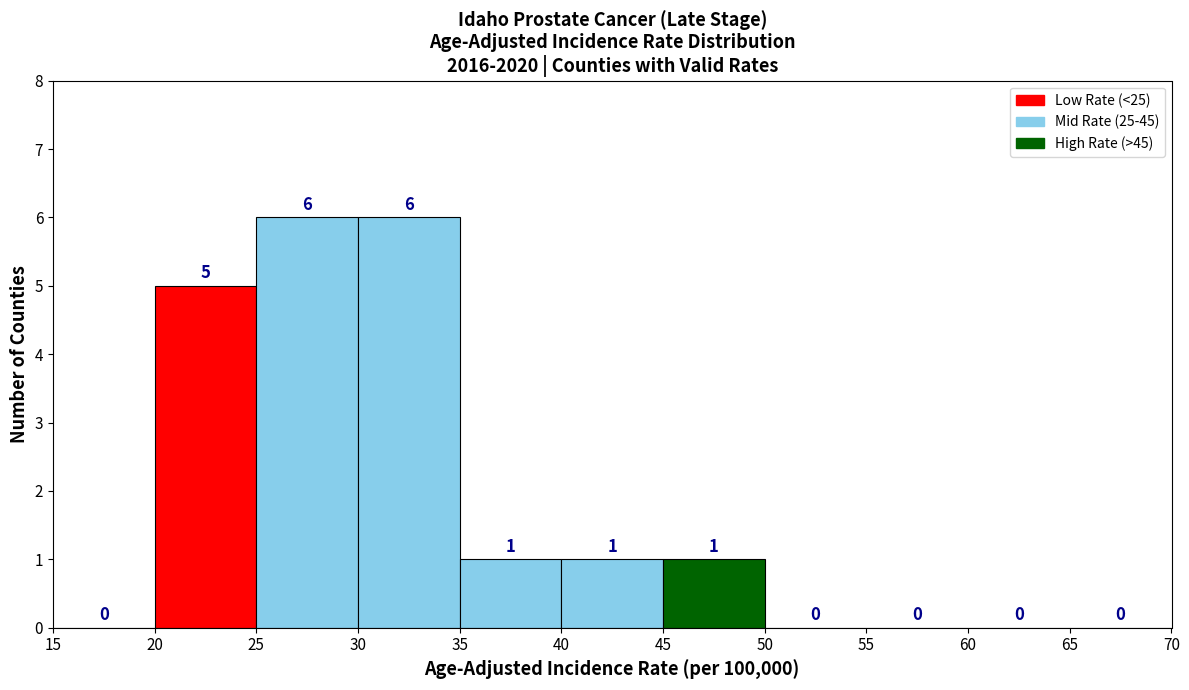

Reading left to right, transcribe this chart: for each bar, give the range it covers on the x-axis and its height.

15 to 20: 0
20 to 25: 5
25 to 30: 6
30 to 35: 6
35 to 40: 1
40 to 45: 1
45 to 50: 1
50 to 55: 0
55 to 60: 0
60 to 65: 0
65 to 70: 0